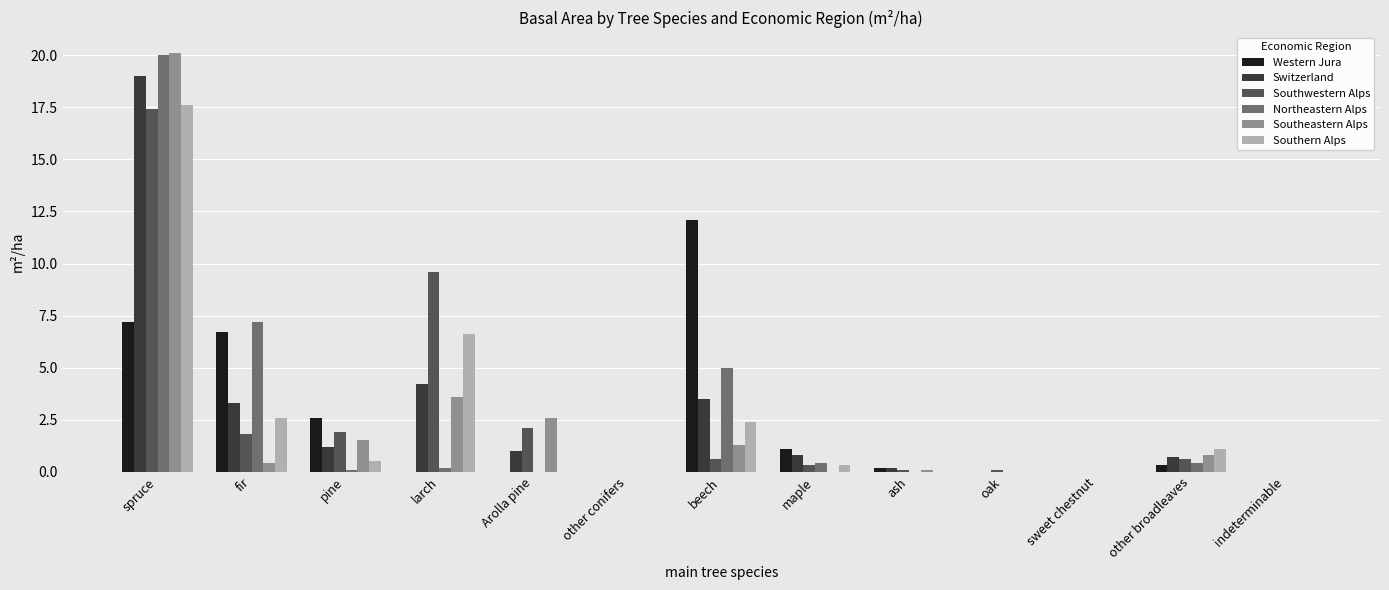

Which category has the highest value in the Southwestern Alps series?

spruce